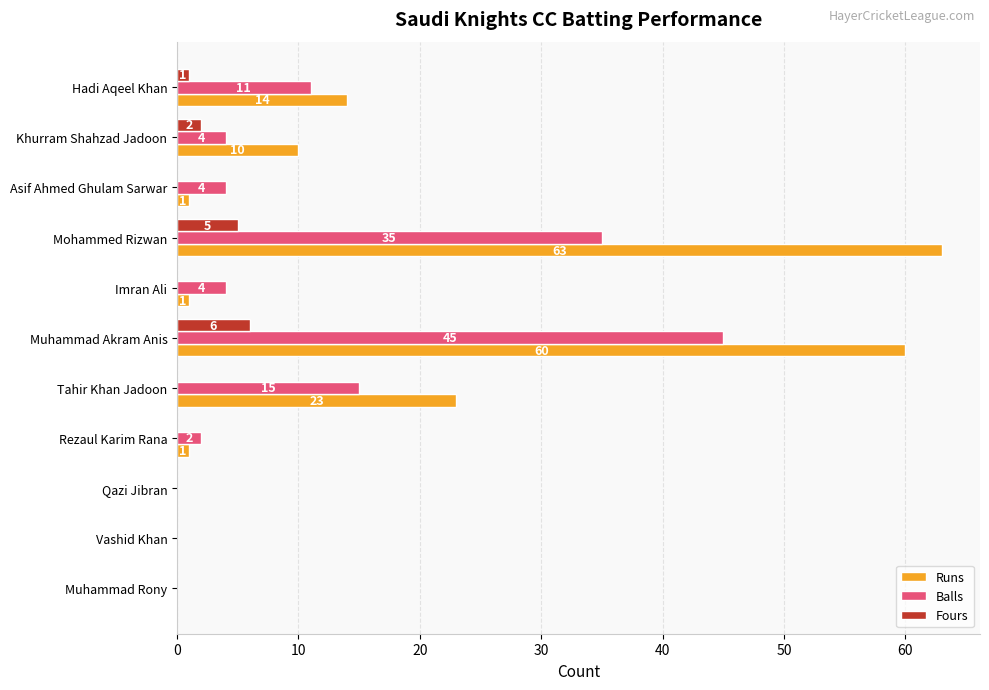

What is the highest value of the Fours series?

6